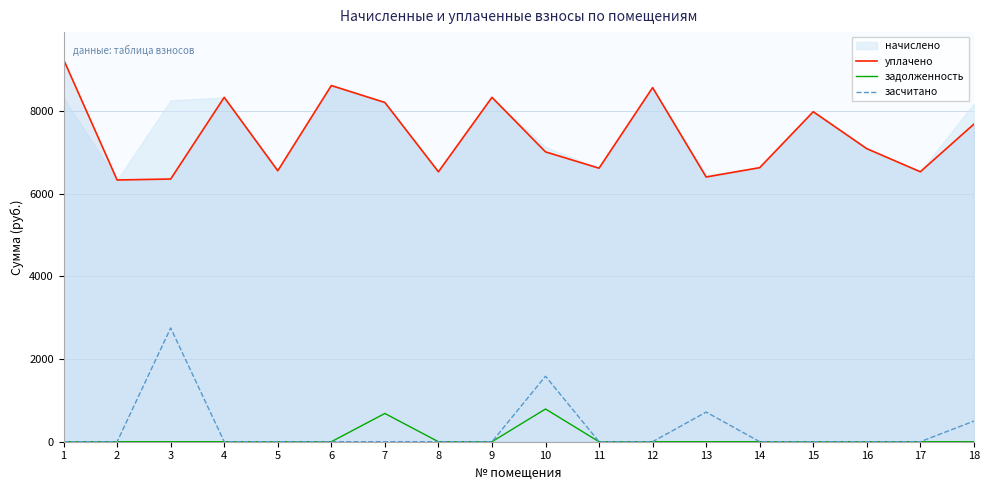

Where is задолженность nearest to the value 396?

7